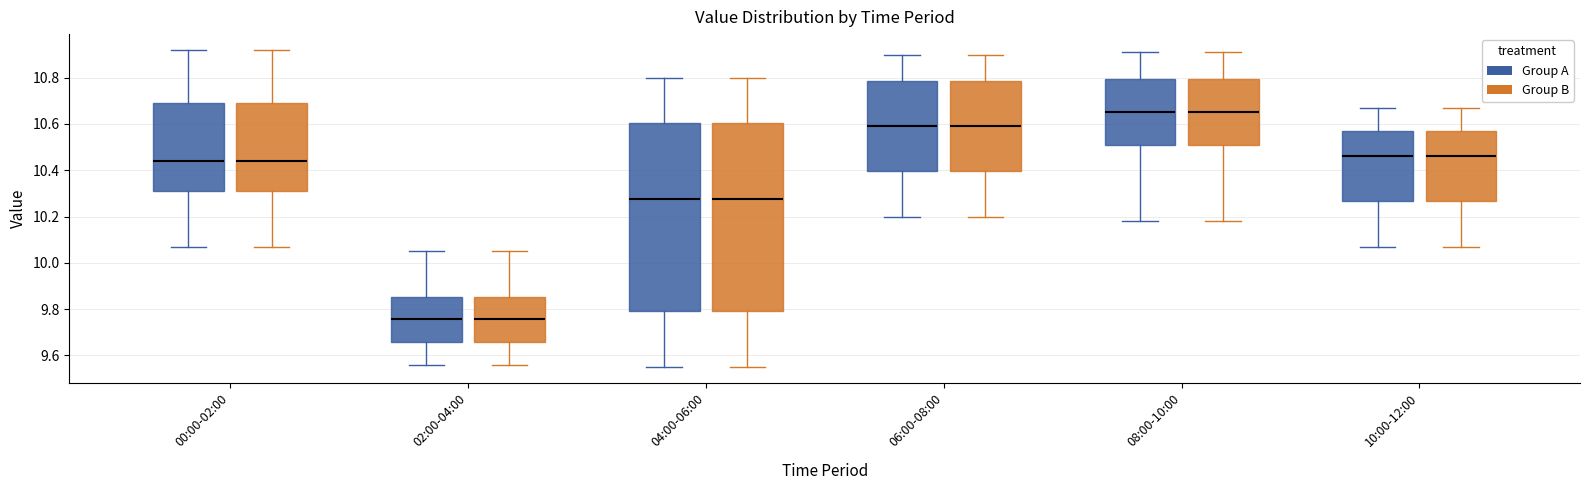

Reading left to right, read every box against the y-axis: the position of its median line, the range the box covers, and the ends of its whiskers. The values are not printed on the chart, so give them approximately, as read against the axis.

00:00-02:00 (Group A): median 10.44, box 10.32 to 10.70, whiskers 10.08 to 10.92
00:00-02:00 (Group B): median 10.44, box 10.32 to 10.70, whiskers 10.08 to 10.92
02:00-04:00 (Group A): median 9.76, box 9.66 to 9.86, whiskers 9.56 to 10.06
02:00-04:00 (Group B): median 9.76, box 9.66 to 9.86, whiskers 9.56 to 10.06
04:00-06:00 (Group A): median 10.28, box 9.80 to 10.60, whiskers 9.56 to 10.80
04:00-06:00 (Group B): median 10.28, box 9.80 to 10.60, whiskers 9.56 to 10.80
06:00-08:00 (Group A): median 10.60, box 10.40 to 10.78, whiskers 10.20 to 10.90
06:00-08:00 (Group B): median 10.60, box 10.40 to 10.78, whiskers 10.20 to 10.90
08:00-10:00 (Group A): median 10.66, box 10.50 to 10.80, whiskers 10.18 to 10.92
08:00-10:00 (Group B): median 10.66, box 10.50 to 10.80, whiskers 10.18 to 10.92
10:00-12:00 (Group A): median 10.46, box 10.26 to 10.58, whiskers 10.08 to 10.68
10:00-12:00 (Group B): median 10.46, box 10.26 to 10.58, whiskers 10.08 to 10.68